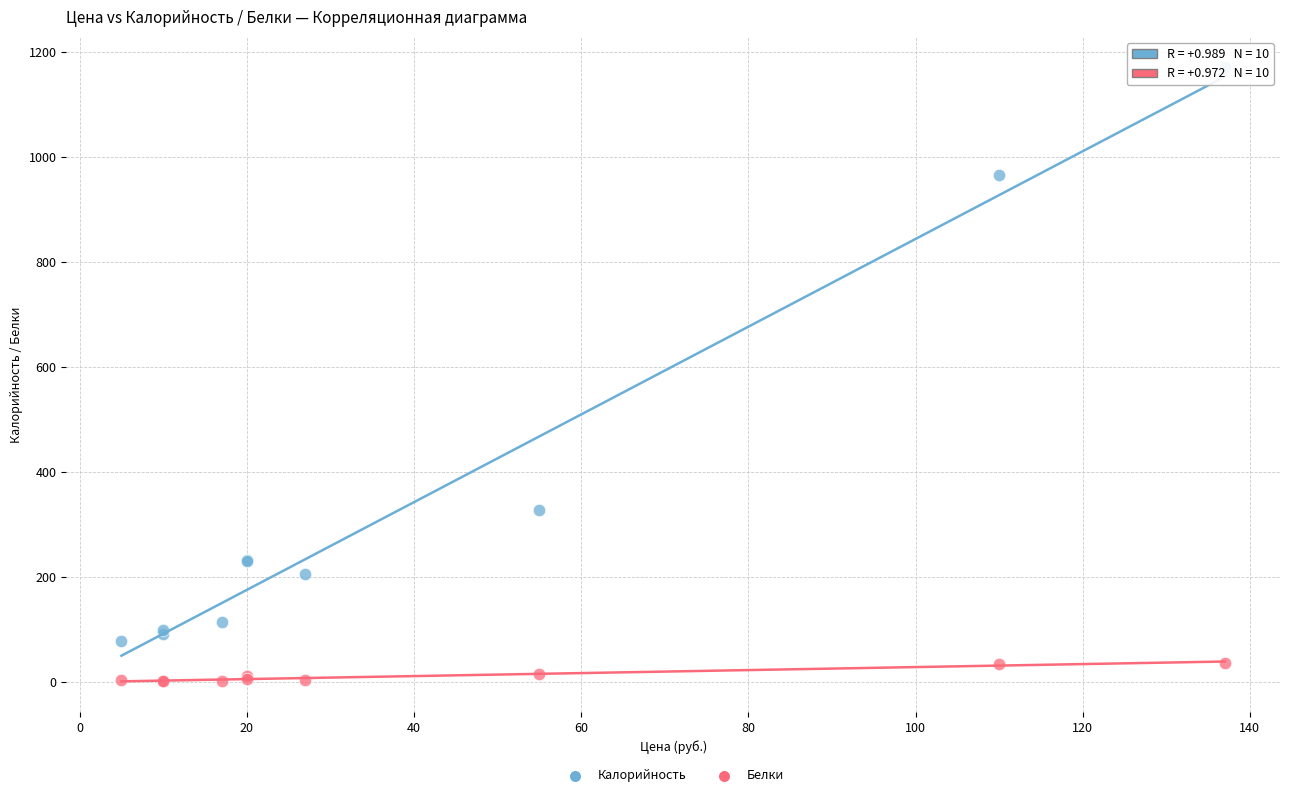

Which series contains the lowest Y value?

Белки